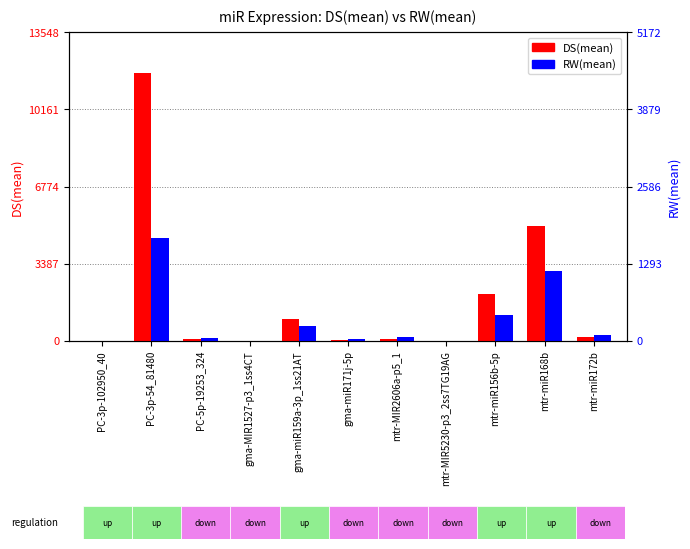

At which category does the chart reach its minimum across all series?

gma-MIR1527-p3_1ss4CT